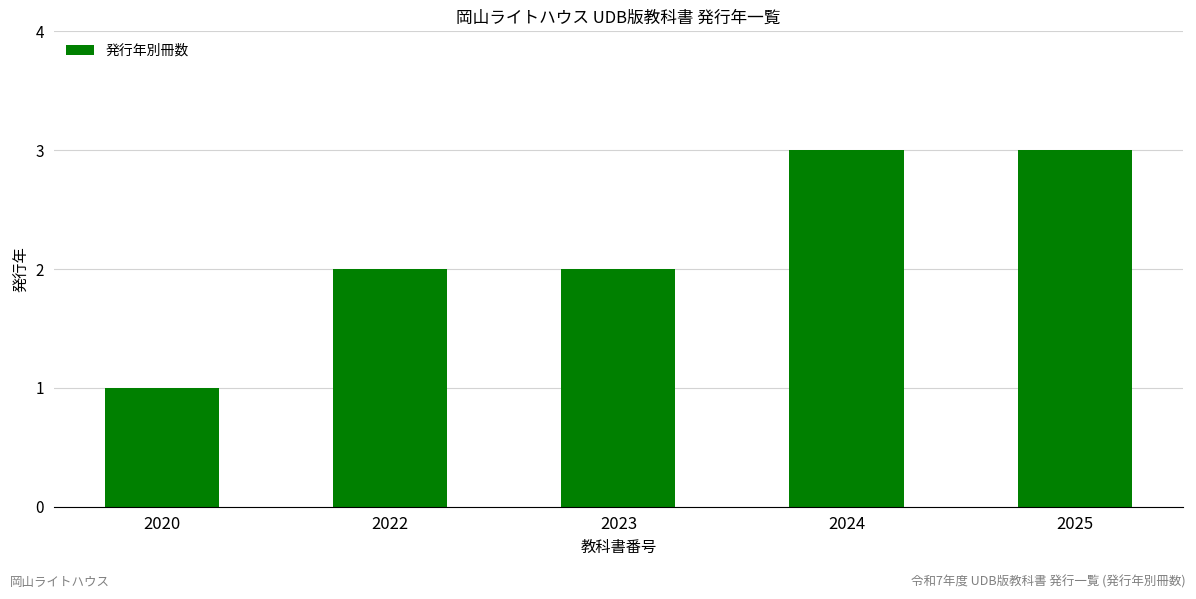

What is the difference between the maximum and second lowest values?

1